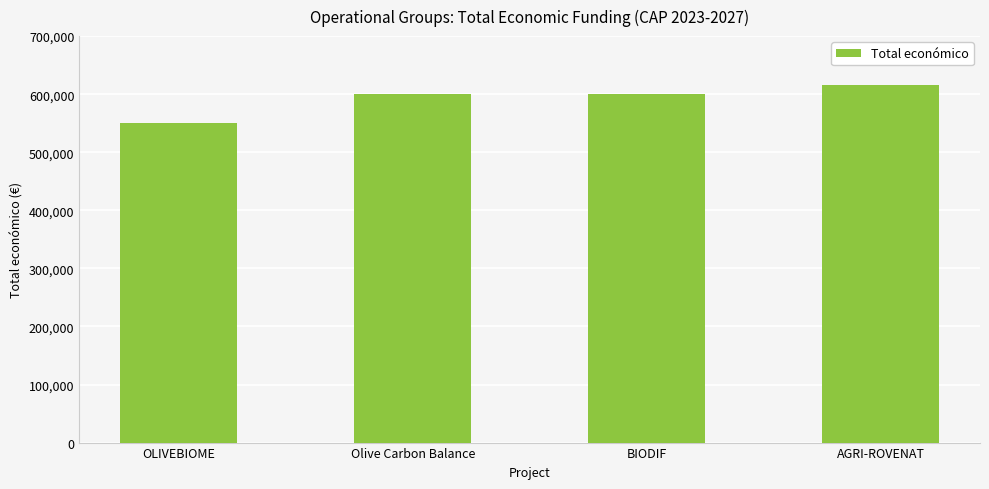

What is the label of the 2nd bar from the left?

Olive Carbon Balance